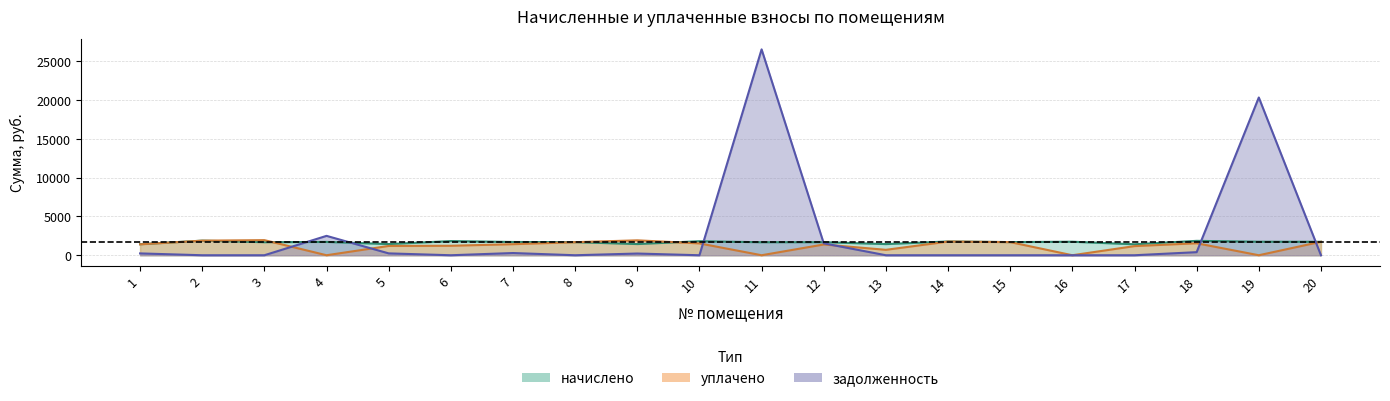

What is the value of the начислено point at the 14th from the left?

1778.2